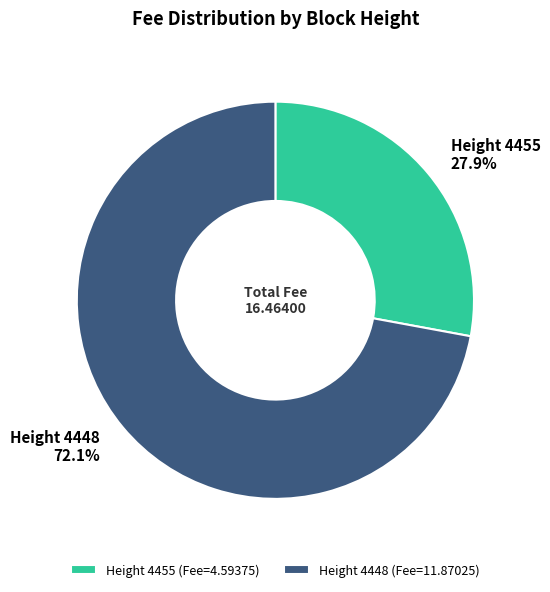

Does Height 4448 72.1% account for over 50% of the chart?

Yes